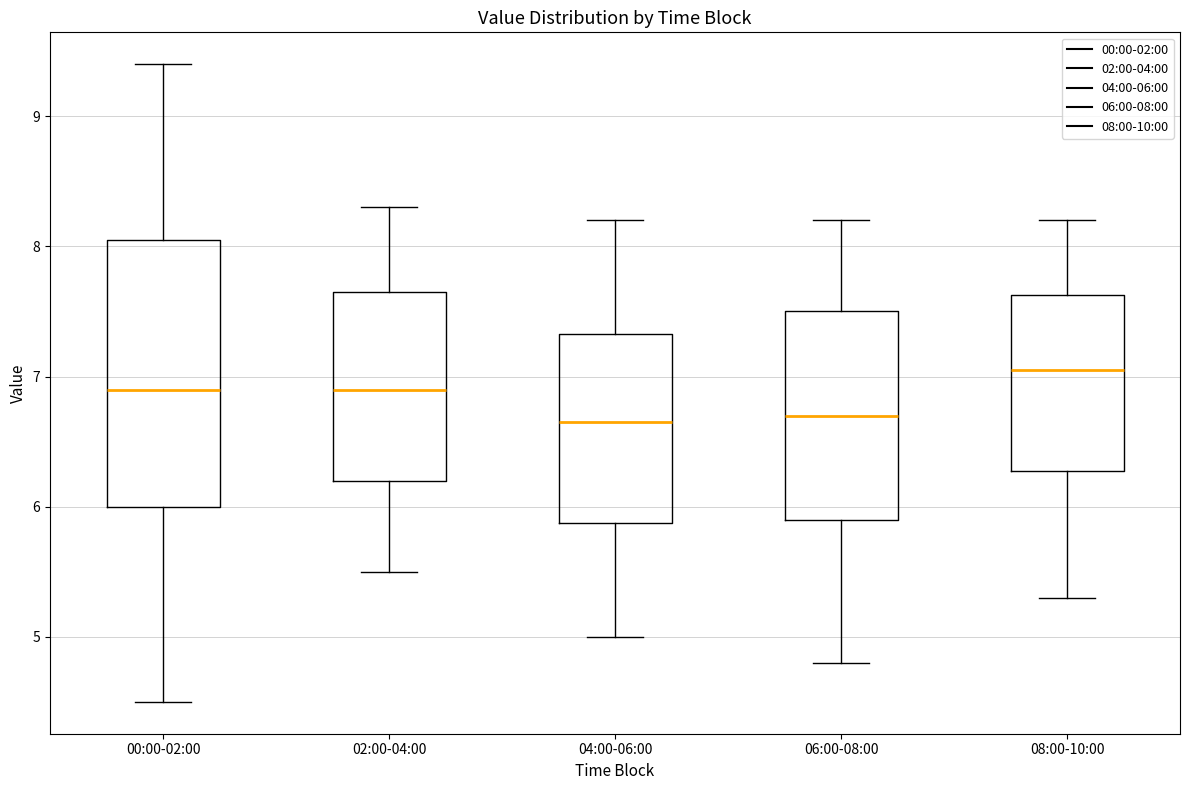

Comparing the boxes themselves (not the whiskers), which one is the tallest?

00:00-02:00